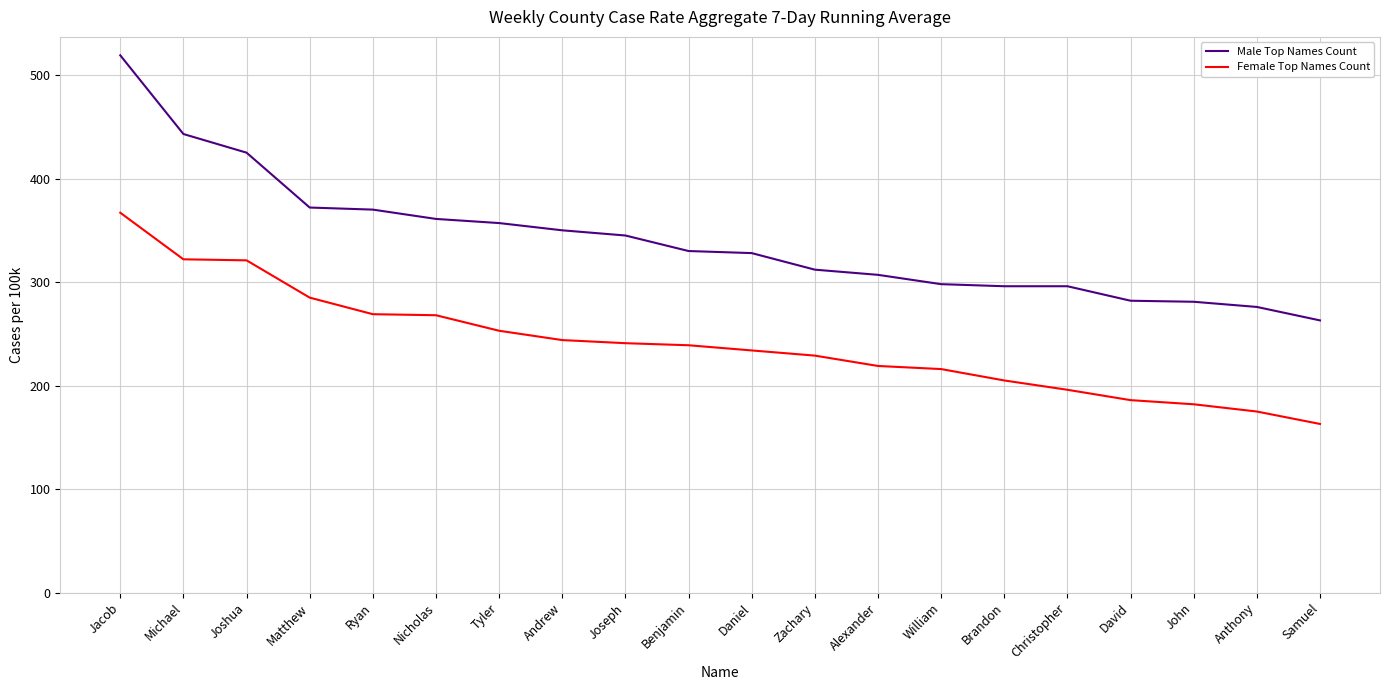

Which series has the largest total across all categories?

Male Top Names Count